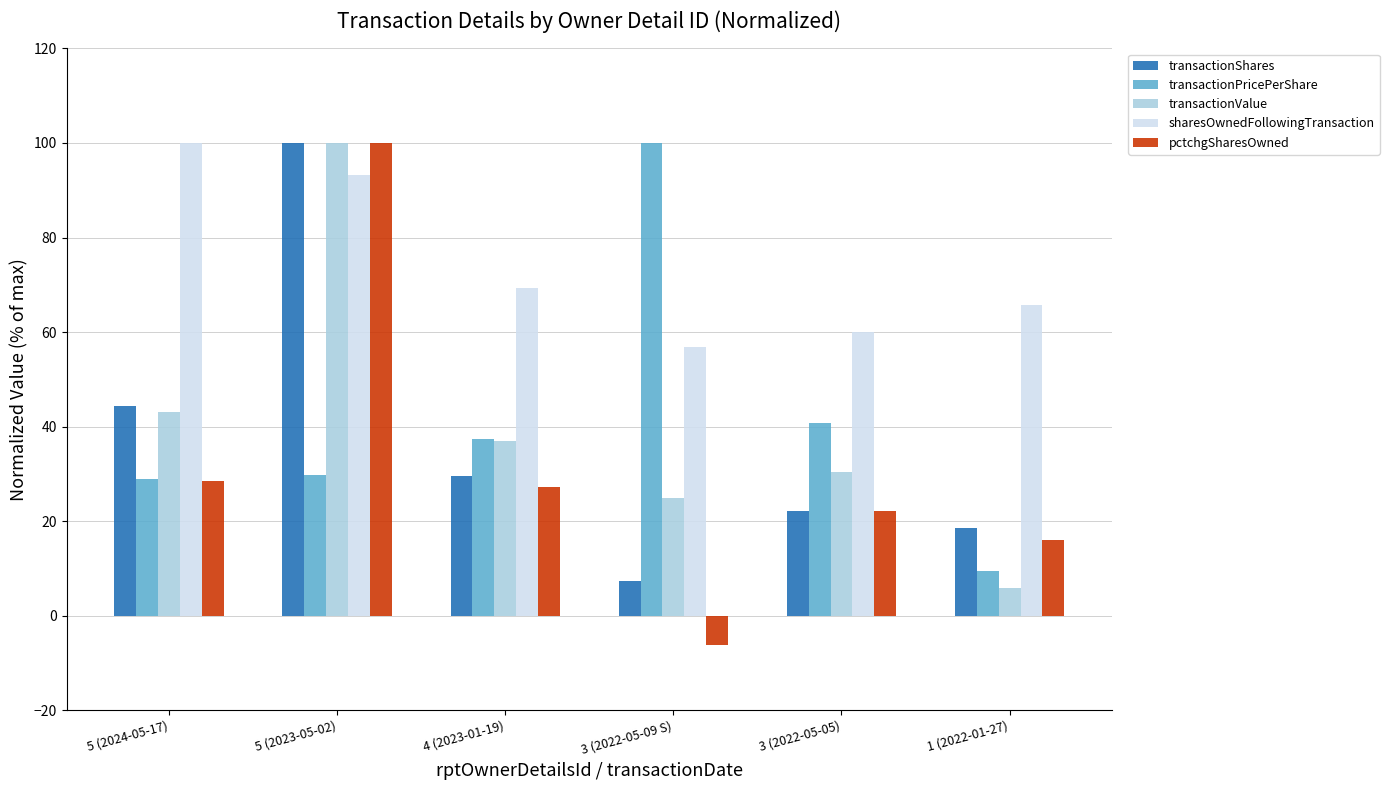

At how many categories does at least one series exceed 54?

6